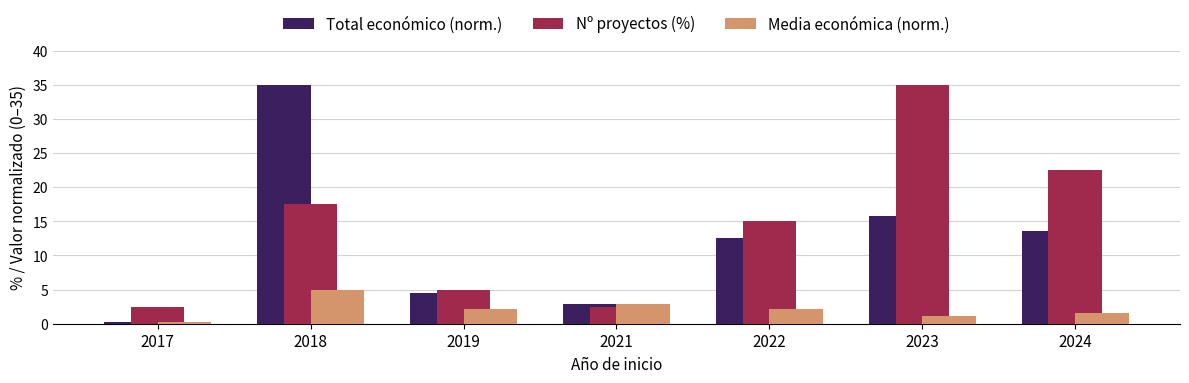

Are the bars horizontal?

No